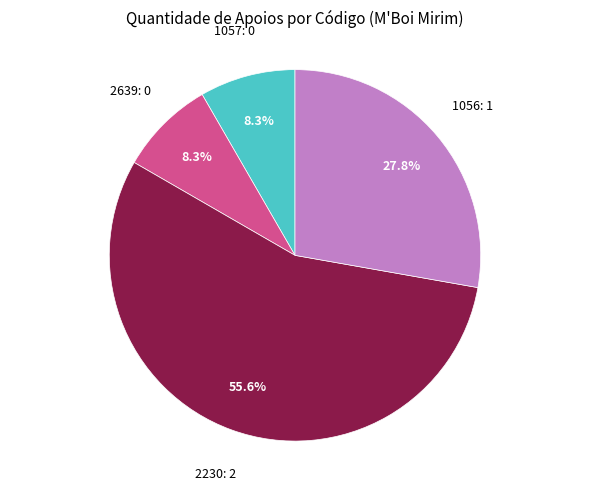

Is there any slice that represents more than half of the pie?

Yes